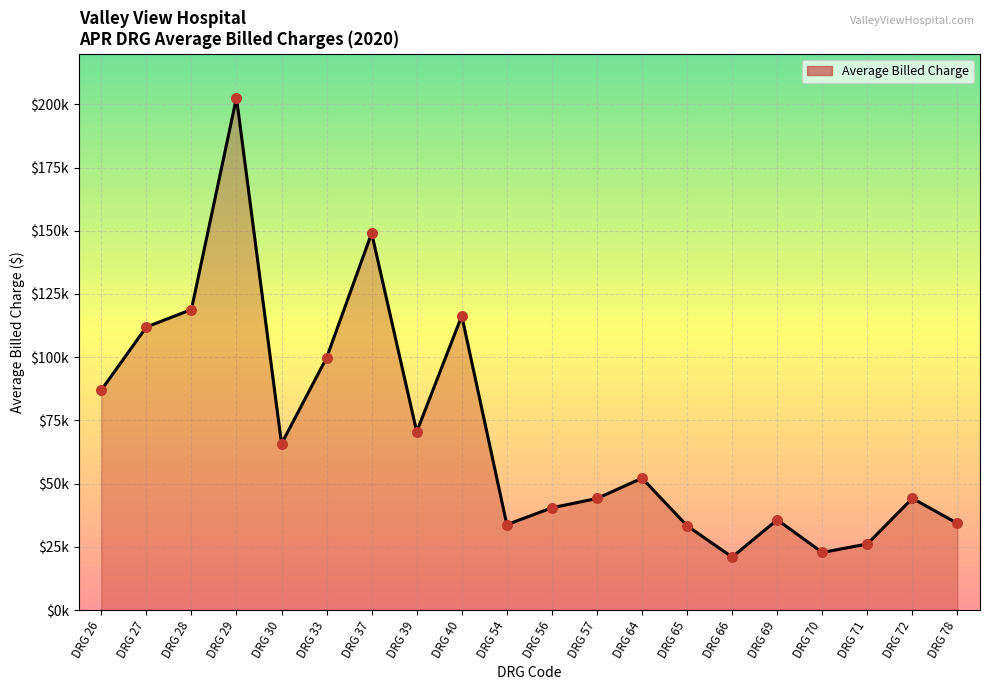

Approximately how many times larger is the value at DRG 69 compared to DRG 39?

0.5